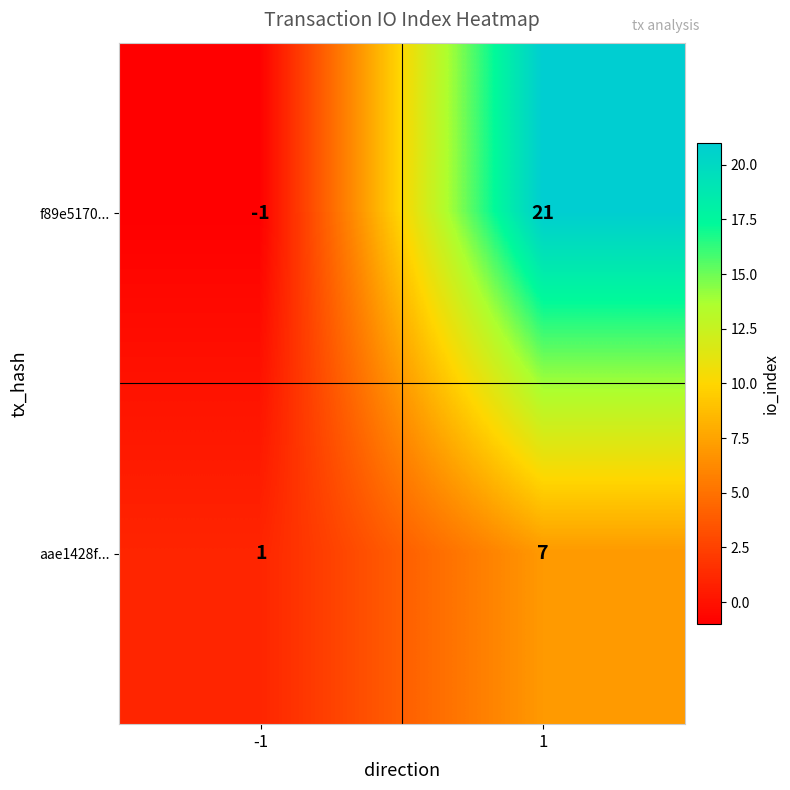

Reading right to left, extract all data points from this chart.

f89e5170...: 21	-1
aae1428f...: 7	1